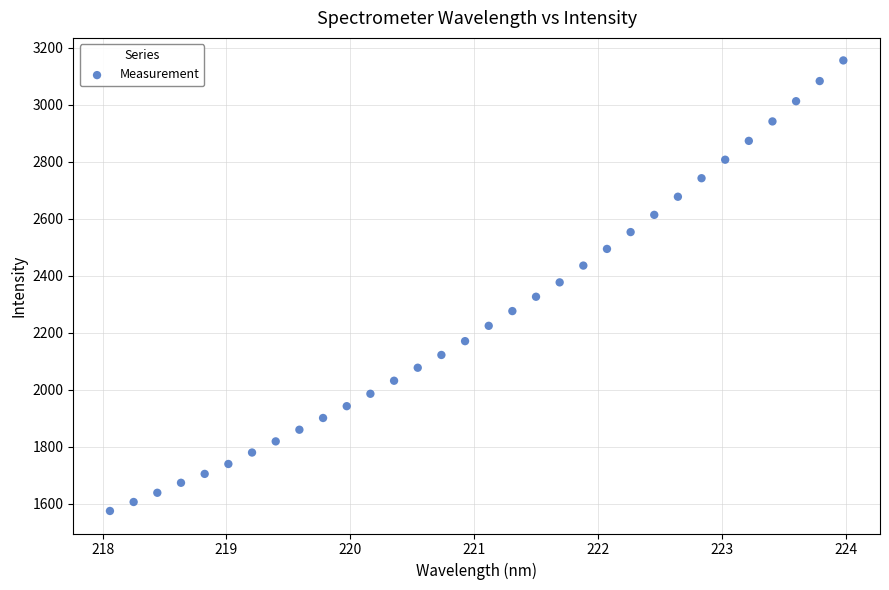

What is the range of Y values (max minus min)?

1581.5